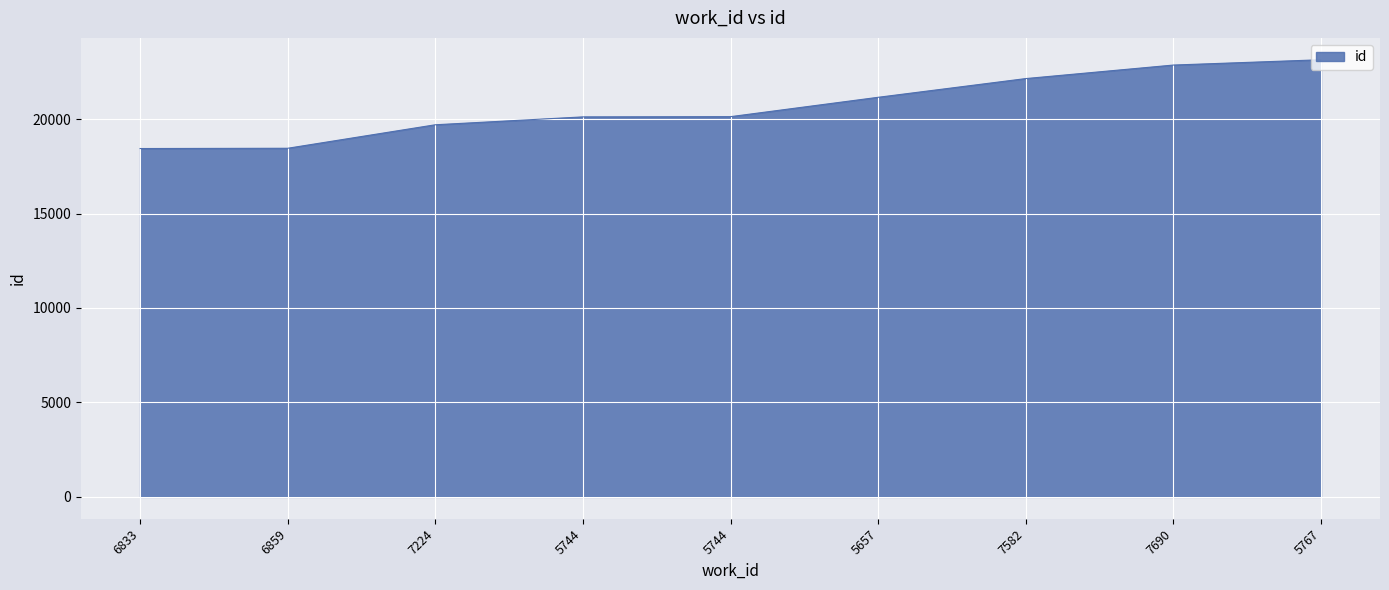

How many values are below 20127?

4